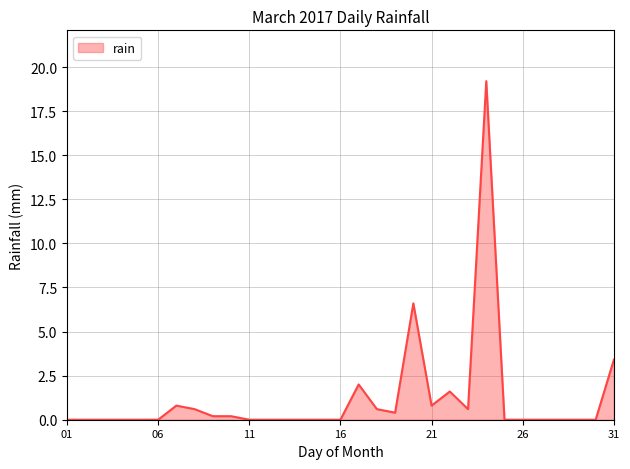

Reading right to left, transcribe all the data shown in this chart.

3.4	0.0	0.0	0.0	0.0	0.0	0.0	19.2	0.6	1.6	0.8	6.6	0.4	0.6	2.0	0.0	0.0	0.0	0.0	0.0	0.0	0.2	0.2	0.6	0.8	0.0	0.0	0.0	0.0	0.0	0.0